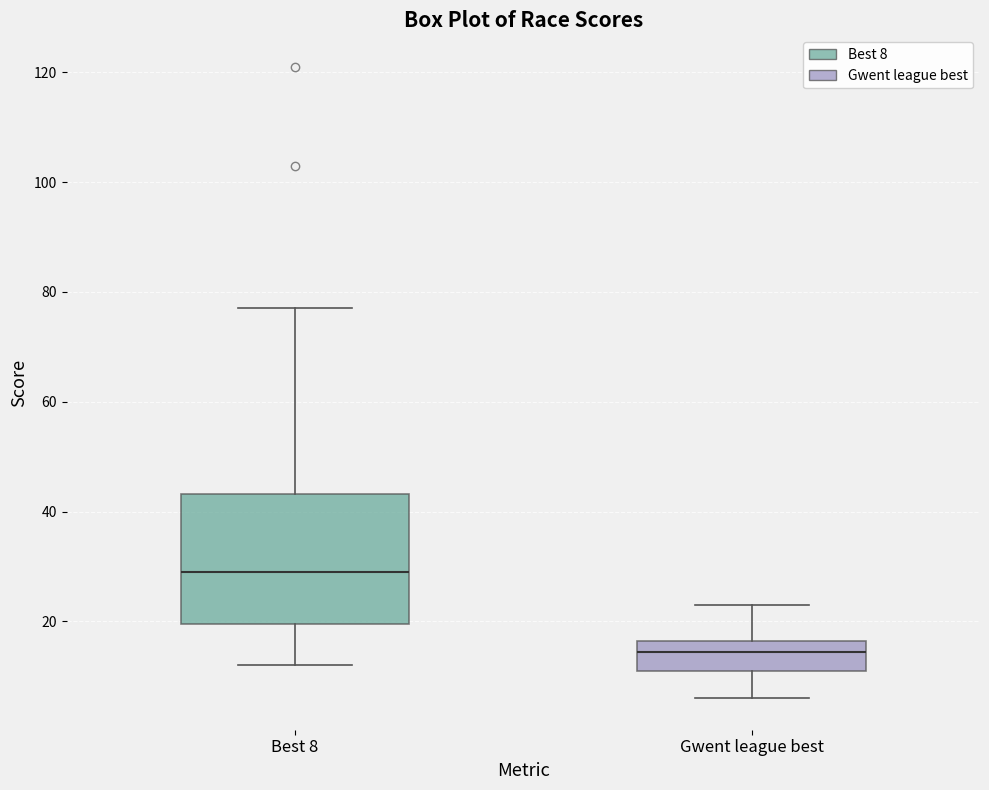

Reading left to right, transcribe this box plot: for each box, give where its median line is, the range the box spans, and where its two whiskers end, as read against the y-axis. The values are not printed on the chart, so give them approximately, as read against the axis.

Best 8: median 30, box 20 to 44, whiskers 12 to 78
Gwent league best: median 14, box 12 to 16, whiskers 6 to 24